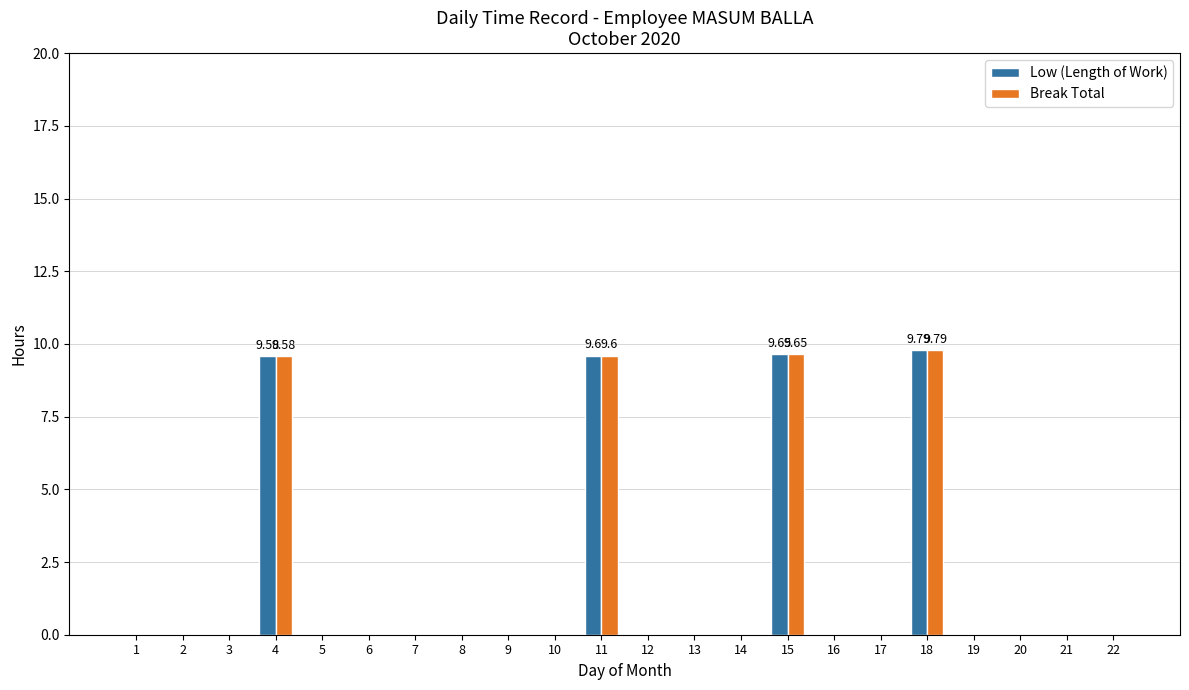

What is the sum of all Break Total values?

38.6